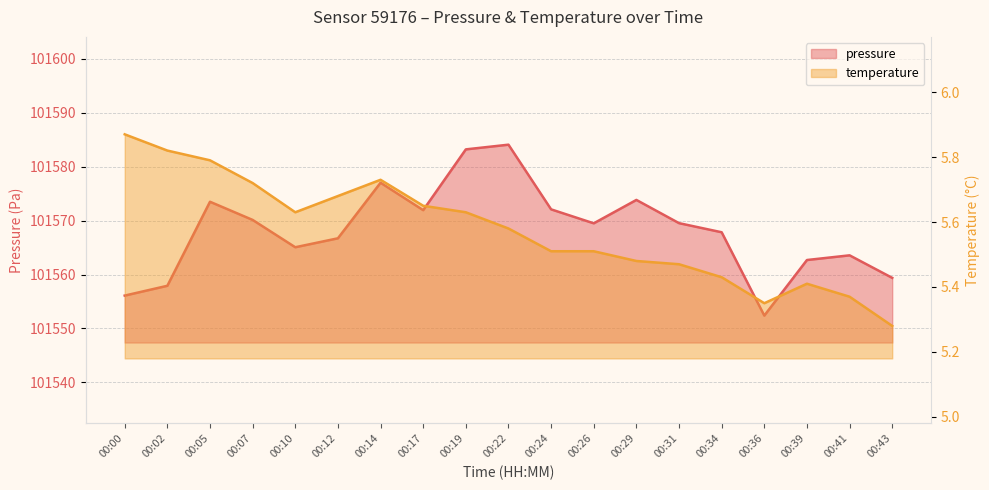

What is the total value across all series at 00:24?

101577.6